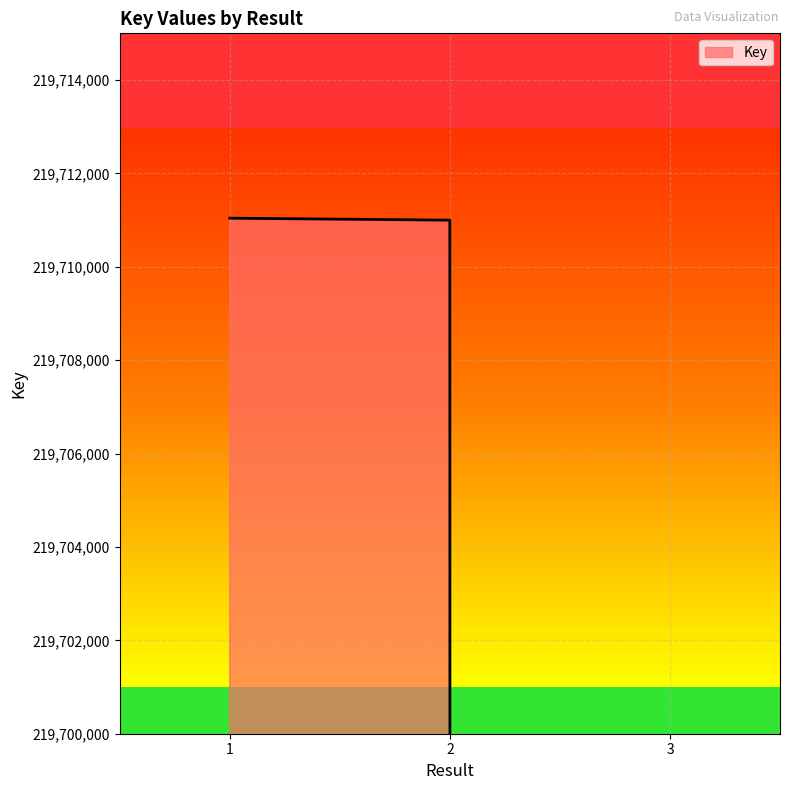

How many lines are shown in the chart?

1